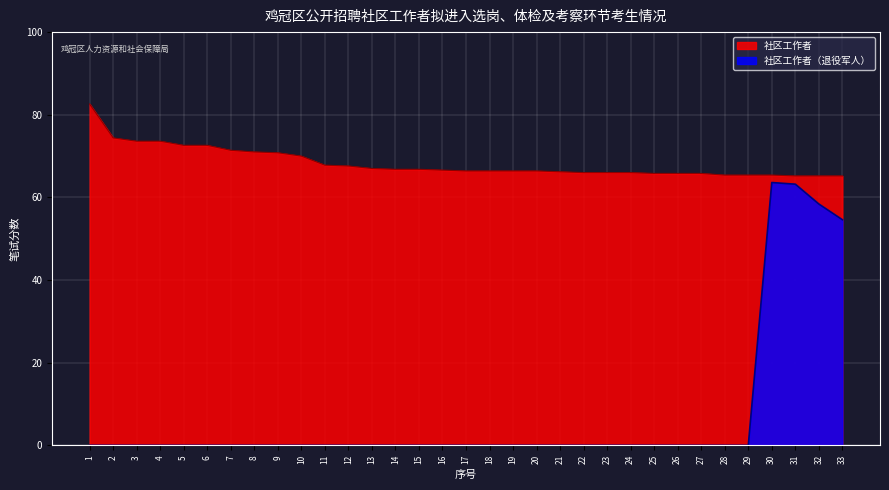

Where is 社区工作者 nearest to the value 73?

5